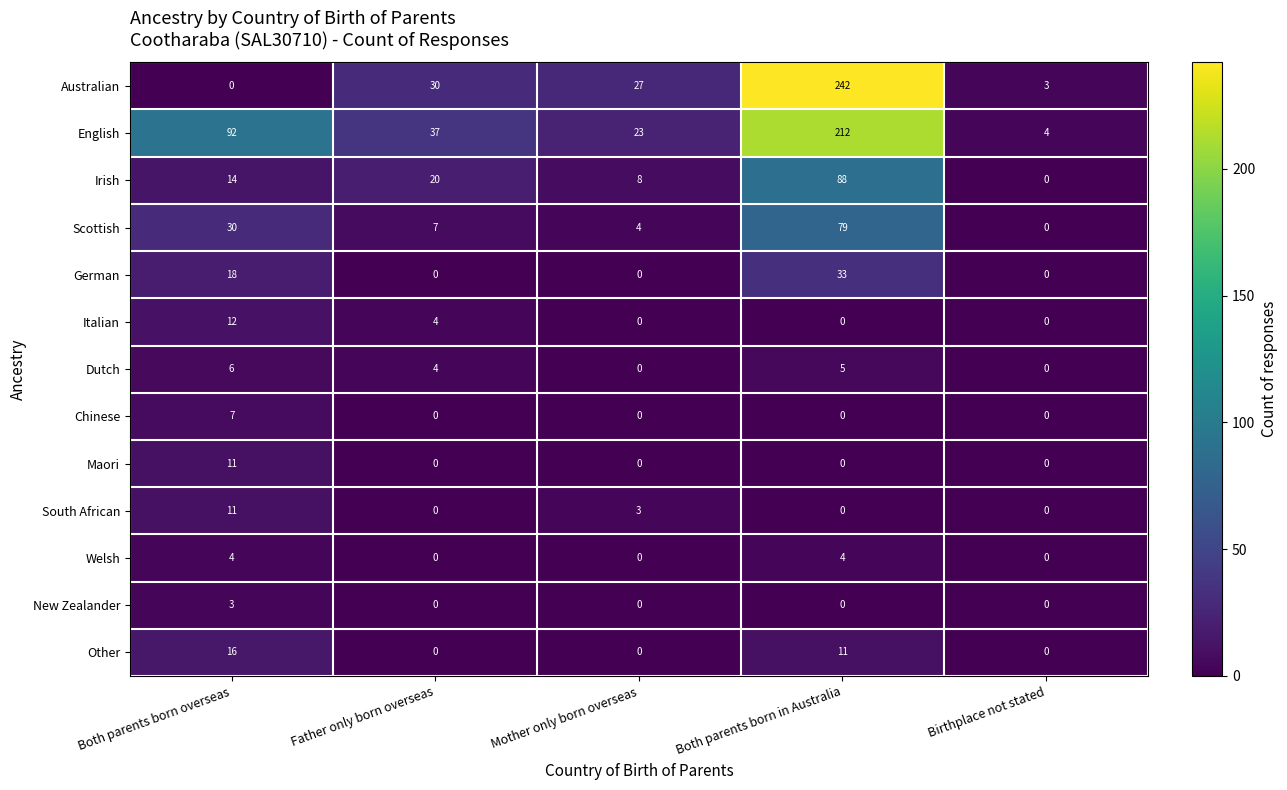

What is the sum of the Australian values at Mother only born overseas and Both parents born overseas?

27